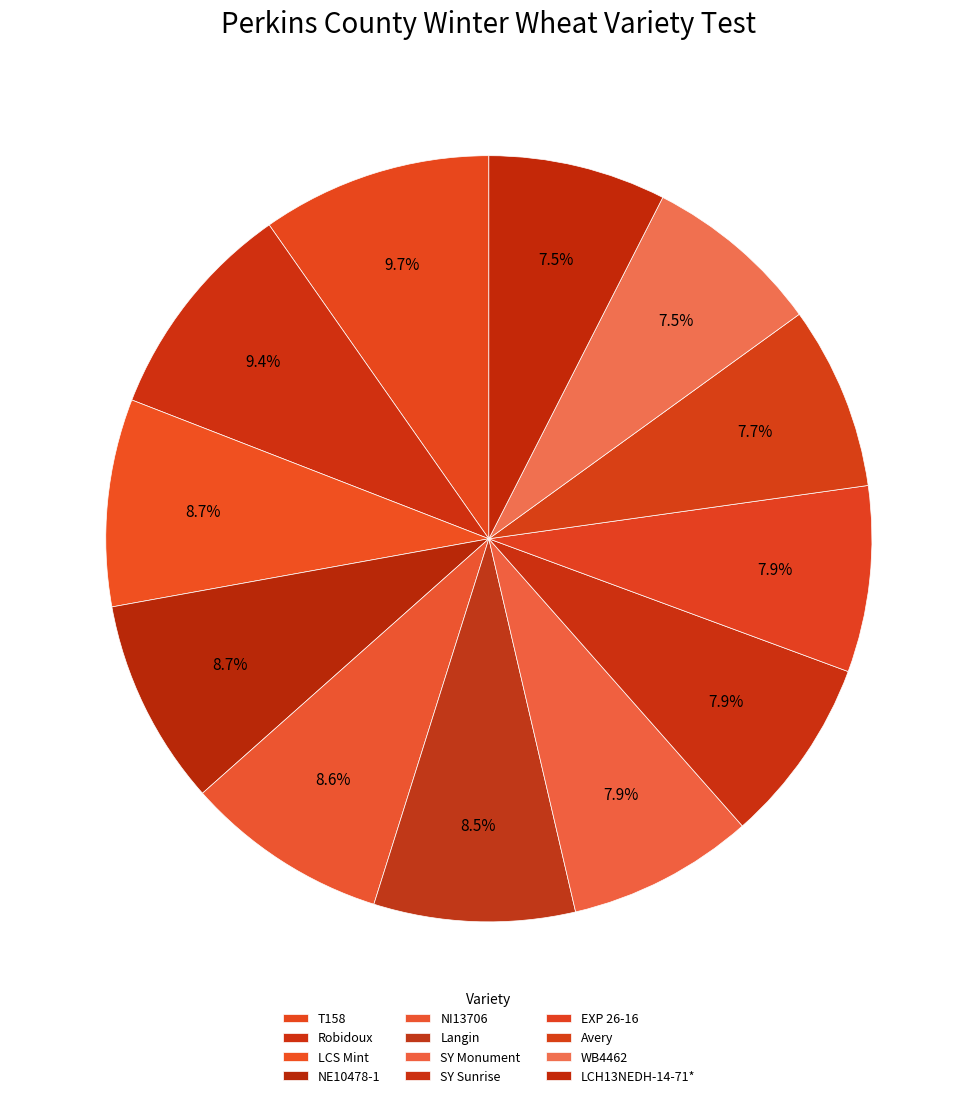

Count the number of slices in the pie.

12